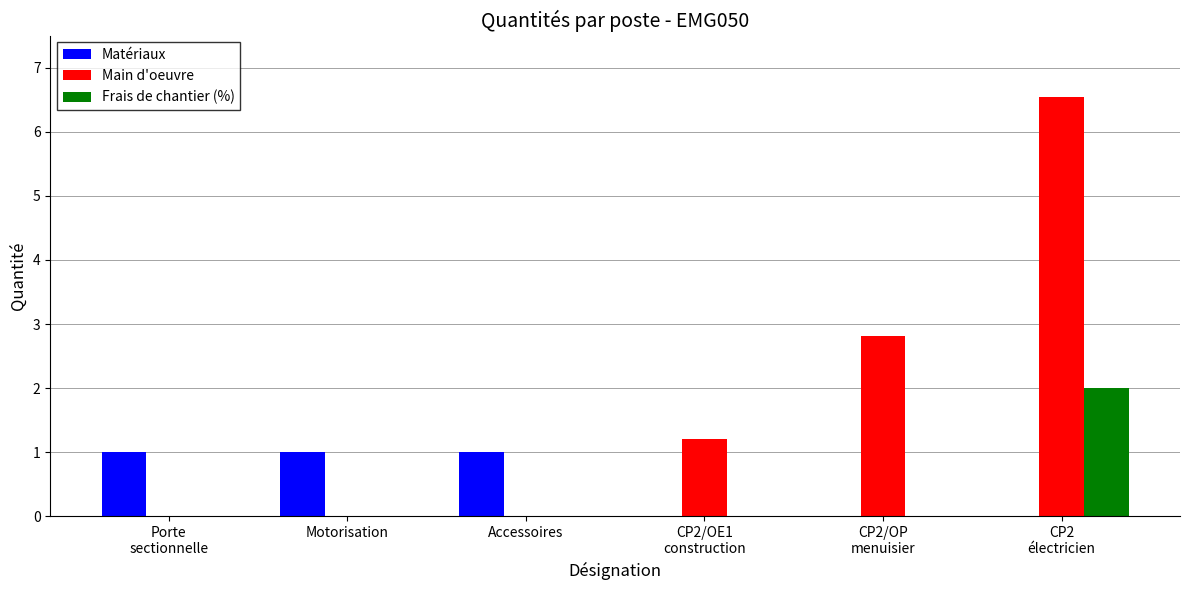

What is the sum of all Main d'oeuvre values?

10.6